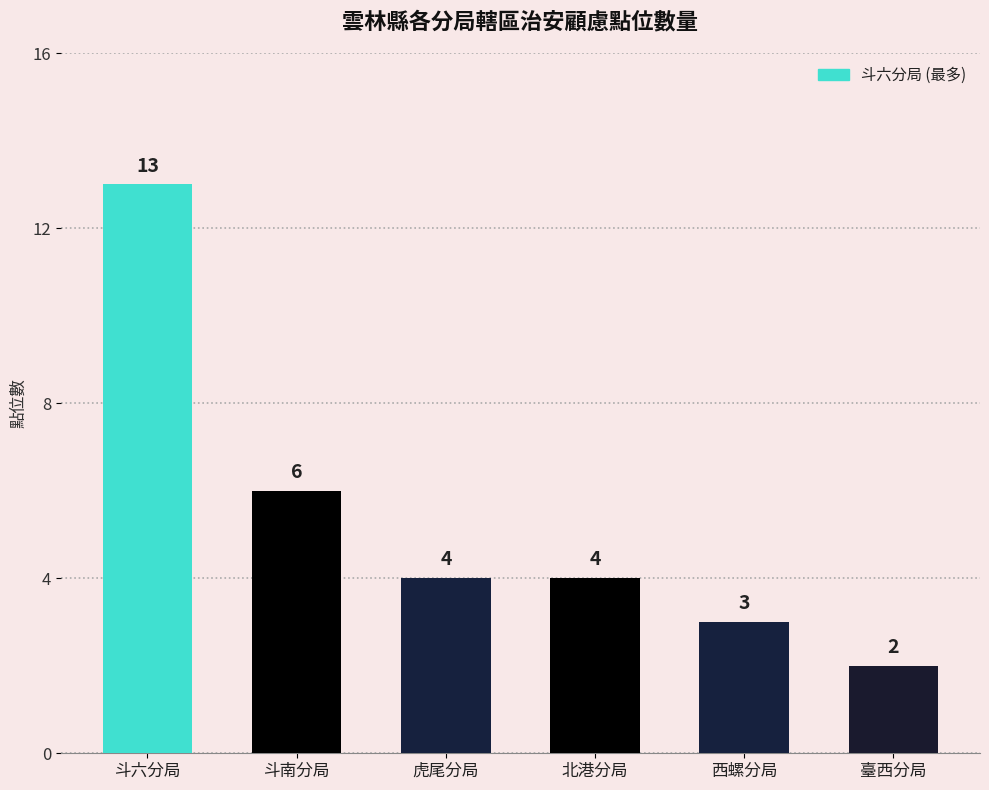

True or false: the data shows 13 at 斗六分局.

True